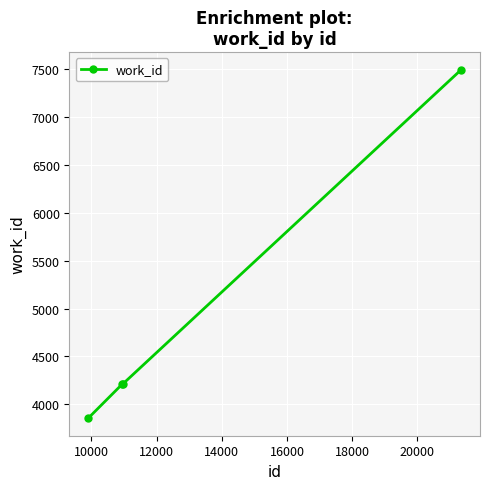

What is the sum of all values?

19772